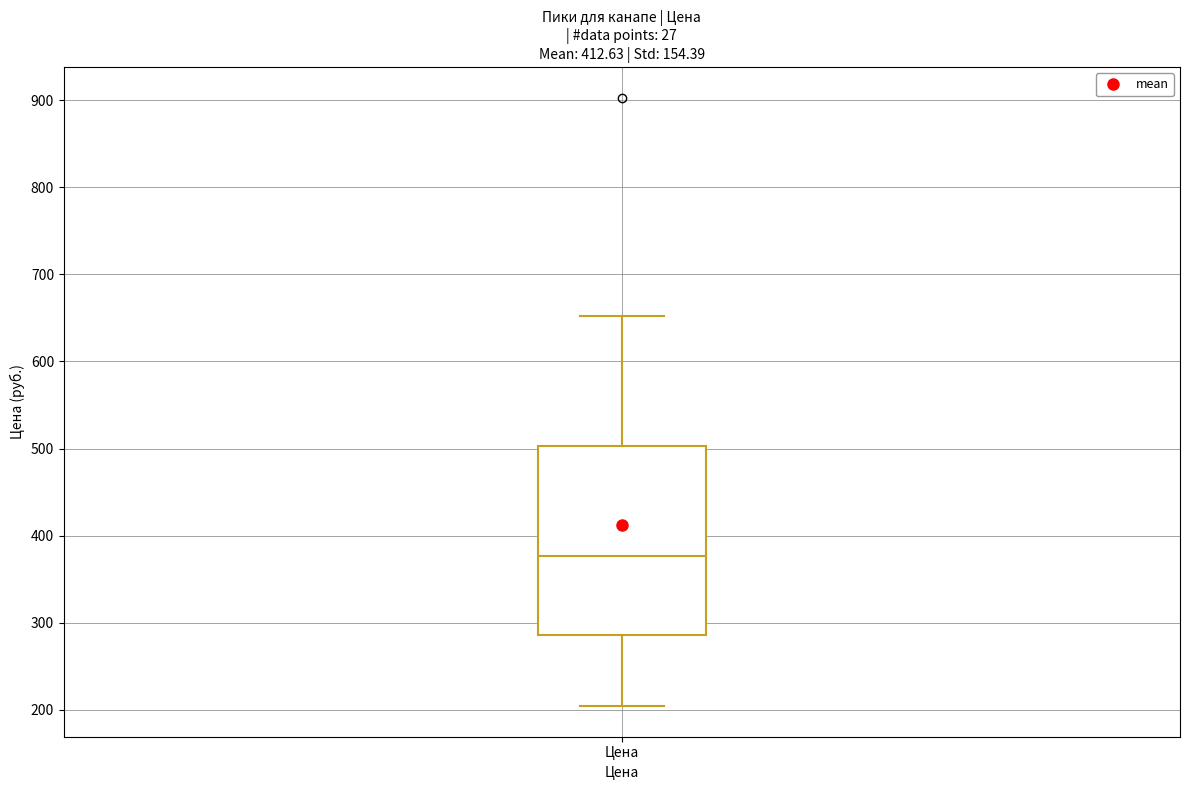

Read this box plot against the y-axis: the position of the median line, the range covered by the box, and the ends of both whiskers. The values are not printed on the chart, so give them approximately, as read against the axis.

median 380, box 290 to 500, whiskers 200 to 650